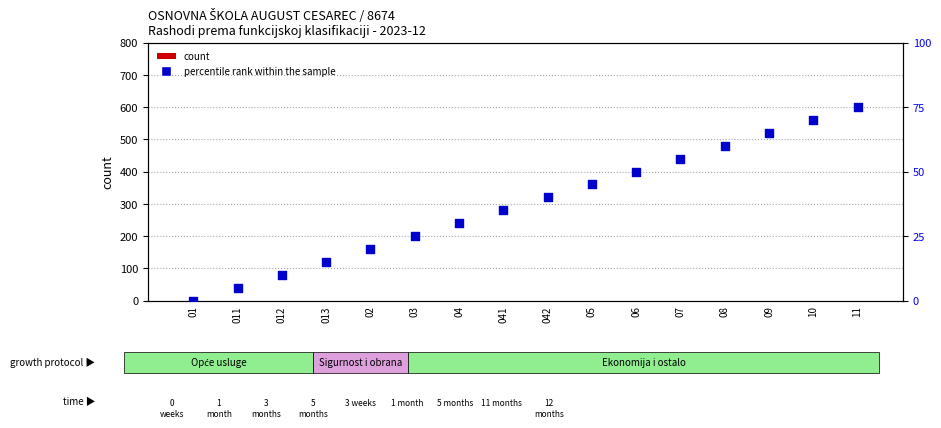

What are all the series names shown in the legend?

count, percentile rank within the sample